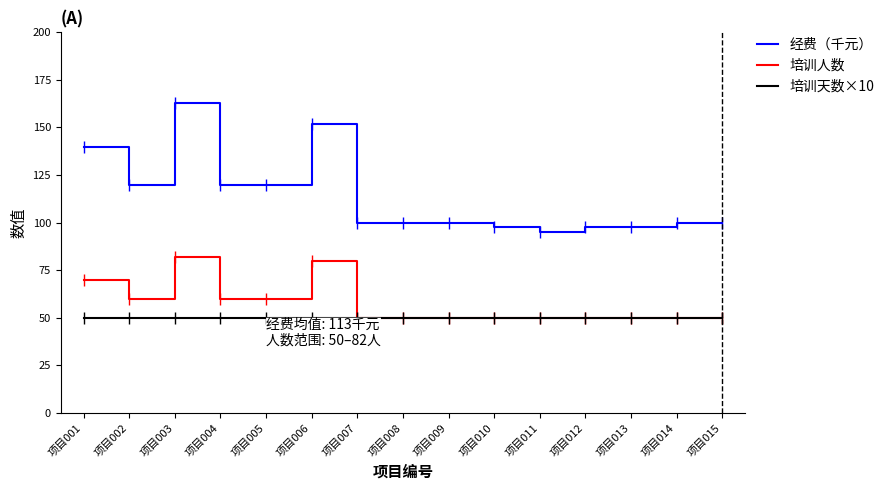

At which category is the sum across all series the highest?

项目003